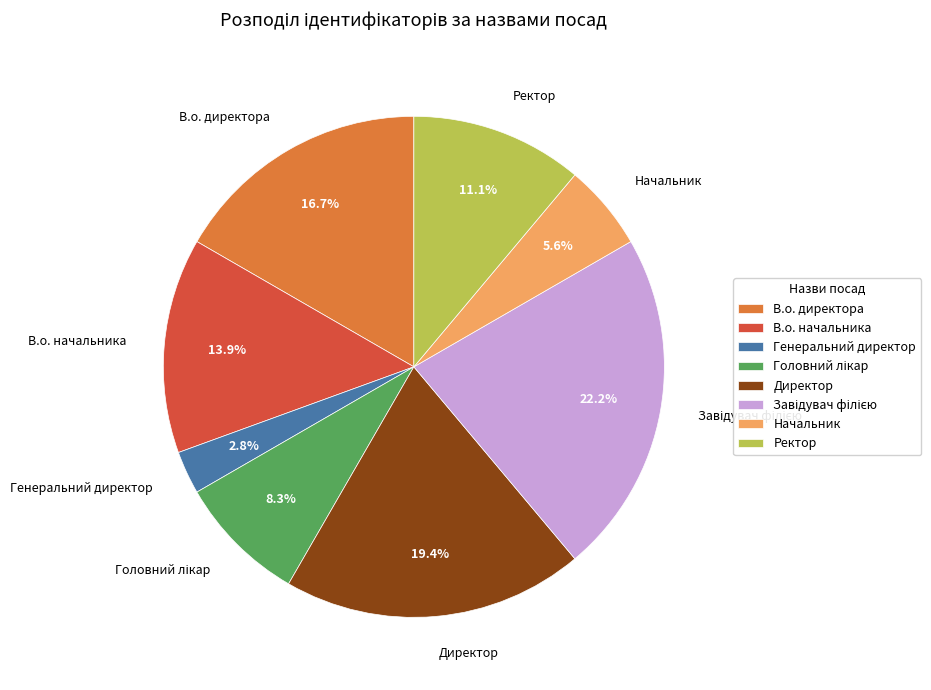

Is it true that В.о. начальника is 14% of the pie?

True